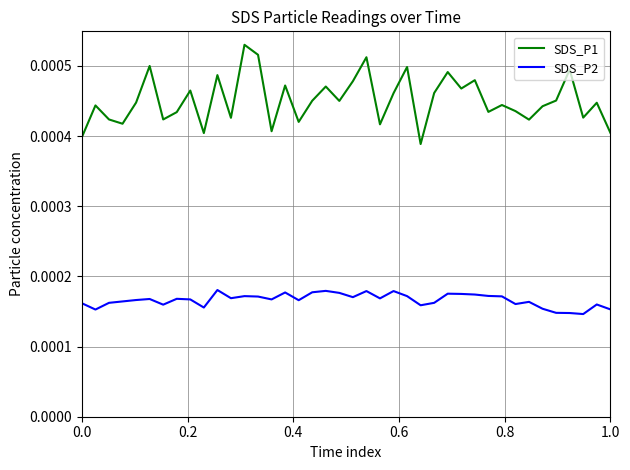

Is this an area chart (filled region under the line)?

No